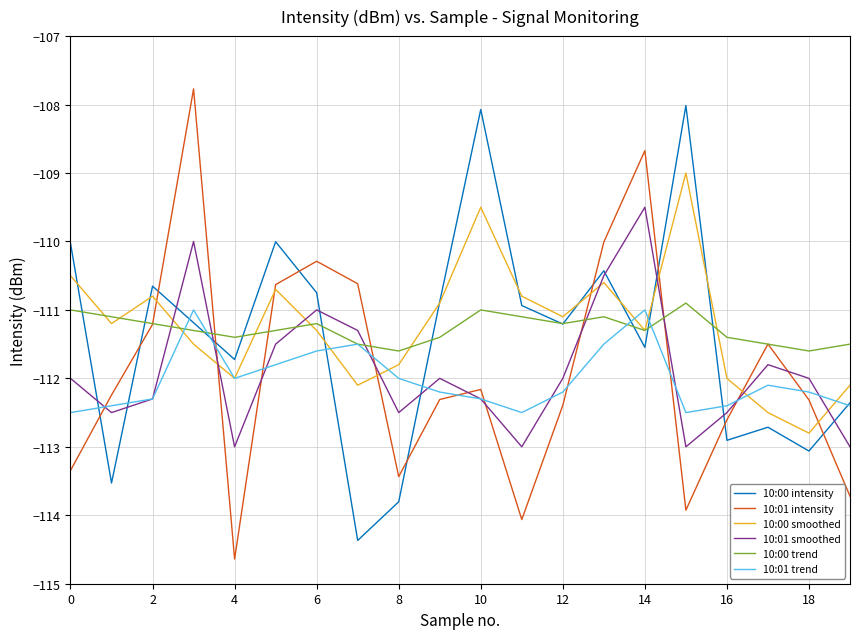

What is the greatest value displayed?

-107.8